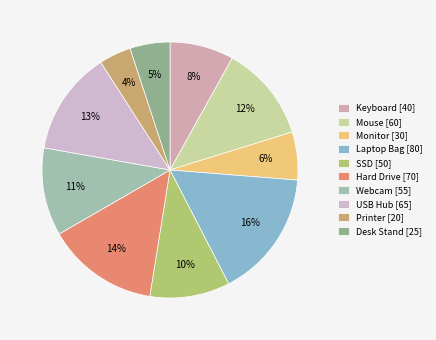

To the nearest percent, what is the combined percentage of Printer and USB Hub?

17%